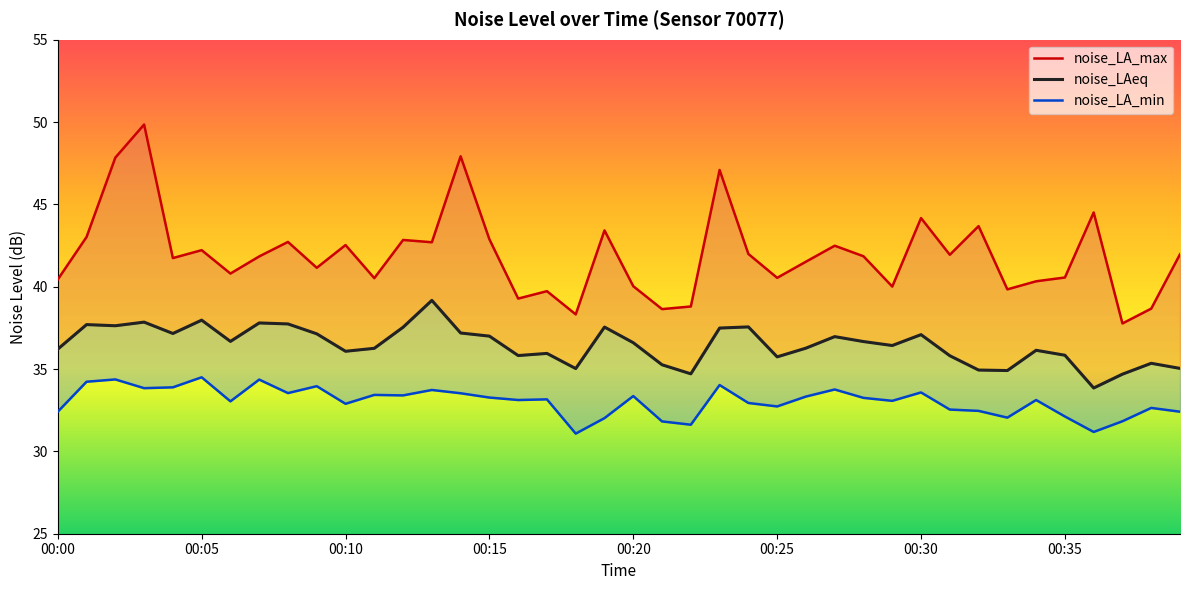

True or false: noise_LA_max and noise_LAeq intersect in this chart.

False